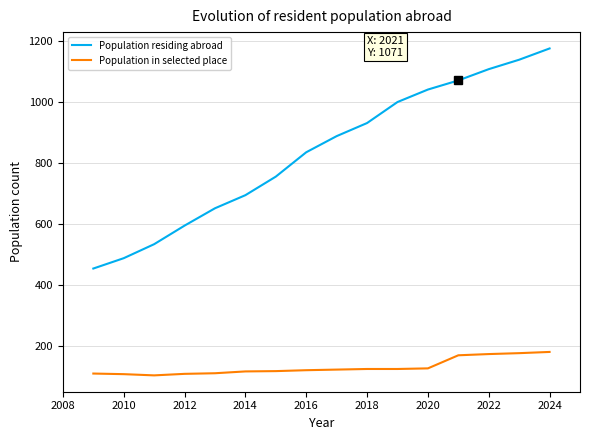

What is the lowest value of the Population in selected place series?

102